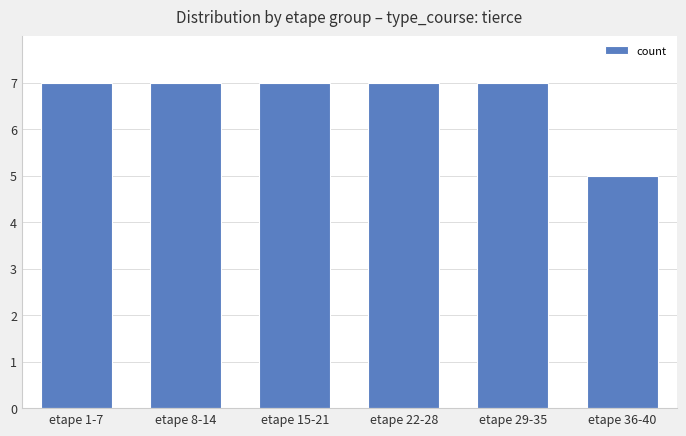

What is the difference between the maximum and minimum values?

2